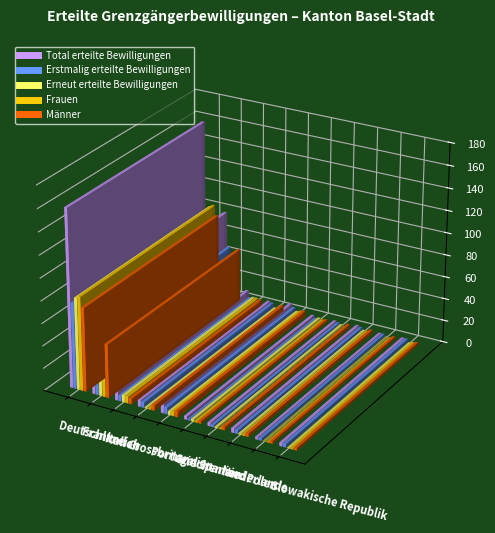

Reading left to right, list all the values displayed in this chart.

Total erteilte Bewilligungen: Deutschland=159	Frankreich=80	Italien=11	Grossbritannien=6	Portugal=9	Griechenland=3	Spanien=3	Niederlande=4	Polen=2	Slowakische Republik=3
Erstmalig erteilte Bewilligungen: Deutschland=77	Frankreich=48	Italien=5	Grossbritannien=5	Portugal=6	Griechenland=1	Spanien=2	Niederlande=3	Polen=2	Slowakische Republik=3
Erneut erteilte Bewilligungen: Deutschland=82	Frankreich=32	Italien=6	Grossbritannien=1	Portugal=3	Griechenland=2	Spanien=1	Niederlande=1	Polen=0	Slowakische Republik=0
Frauen: Deutschland=84	Frankreich=32	Italien=6	Grossbritannien=1	Portugal=4	Griechenland=1	Spanien=0	Niederlande=1	Polen=0	Slowakische Republik=1
Männer: Deutschland=75	Frankreich=48	Italien=5	Grossbritannien=5	Portugal=5	Griechenland=2	Spanien=3	Niederlande=3	Polen=2	Slowakische Republik=2